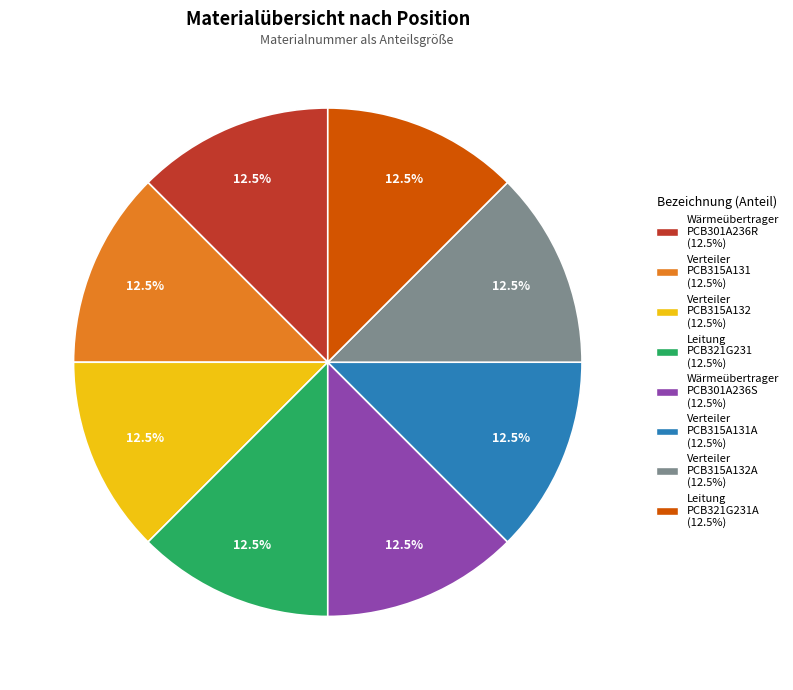

How many slices are in this pie chart?

8